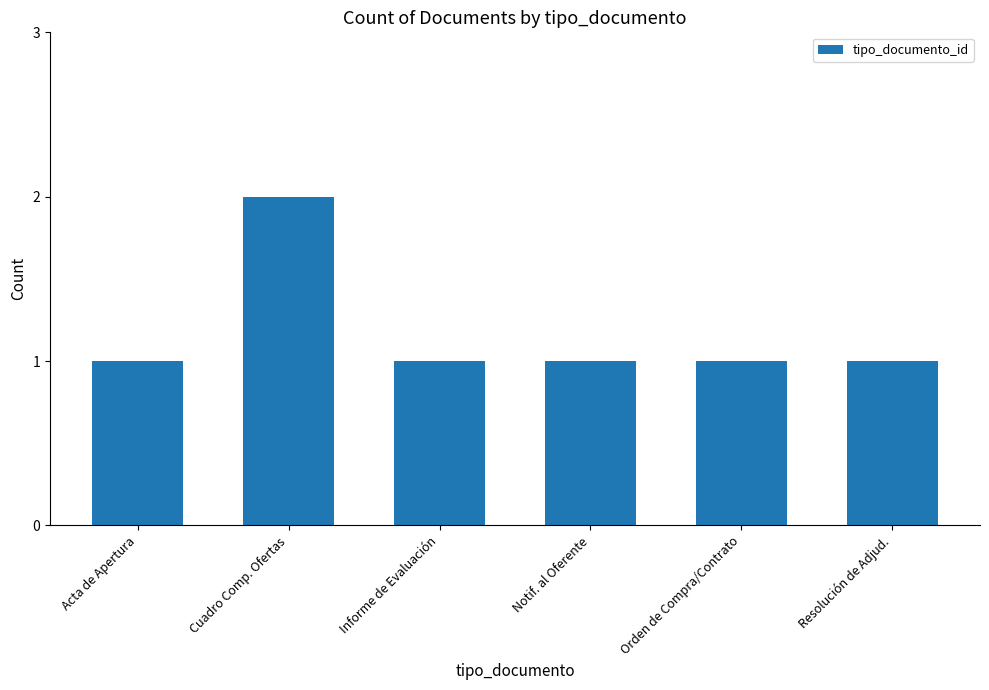

What is the difference between the maximum and minimum values?

1